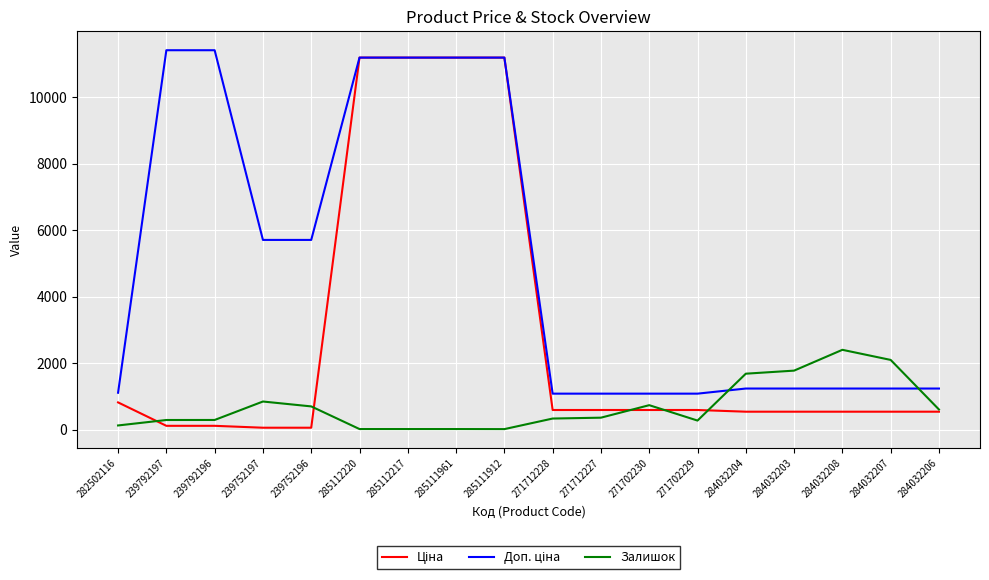

What is the total value across all series at 271712227?

2030.6